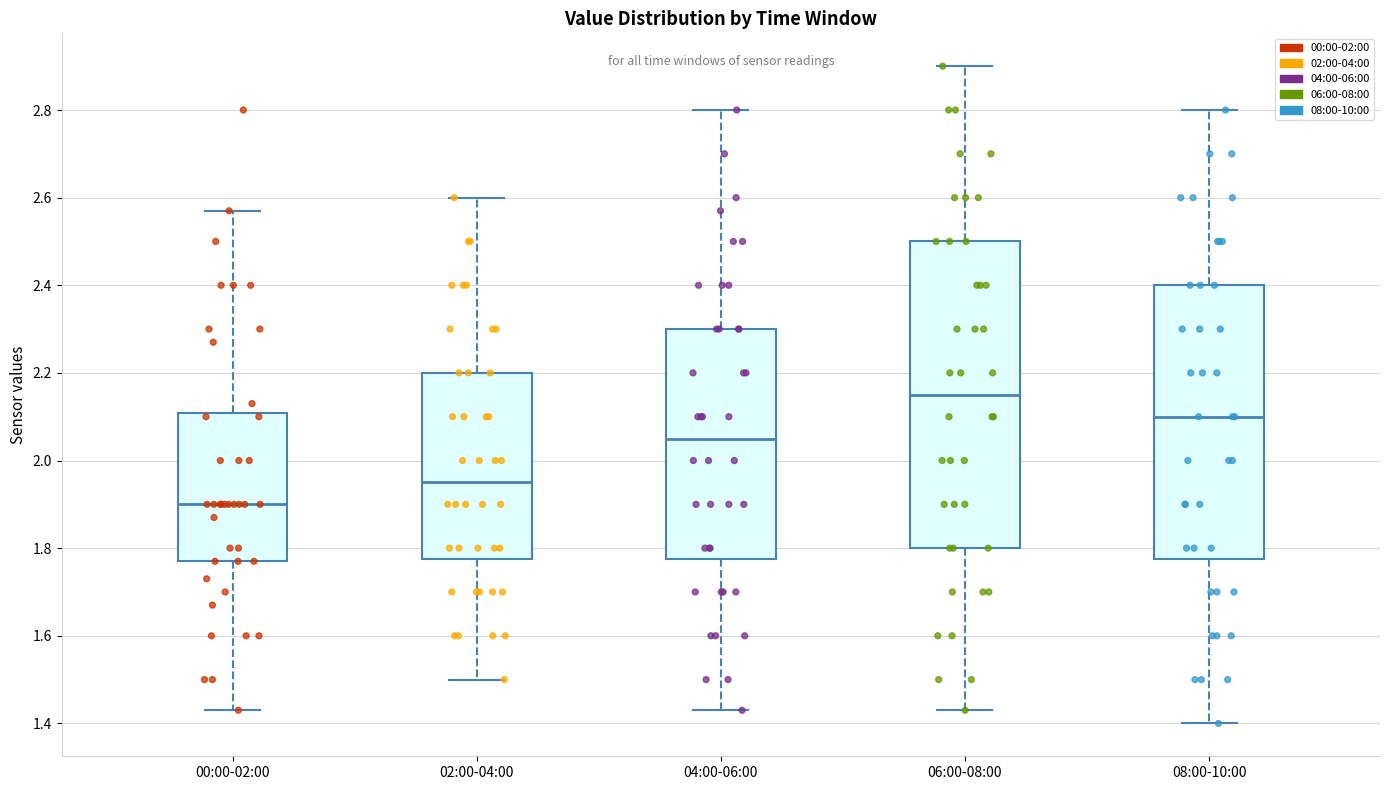

Which box is the tallest, from its lower edge to its upper edge?

06:00-08:00